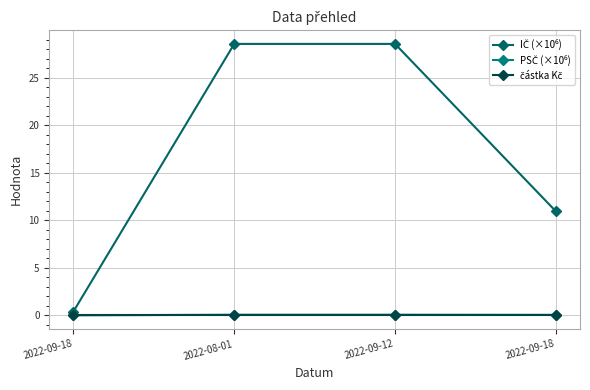

Which series has the largest range (max minus min)?

IČ (×10⁶)